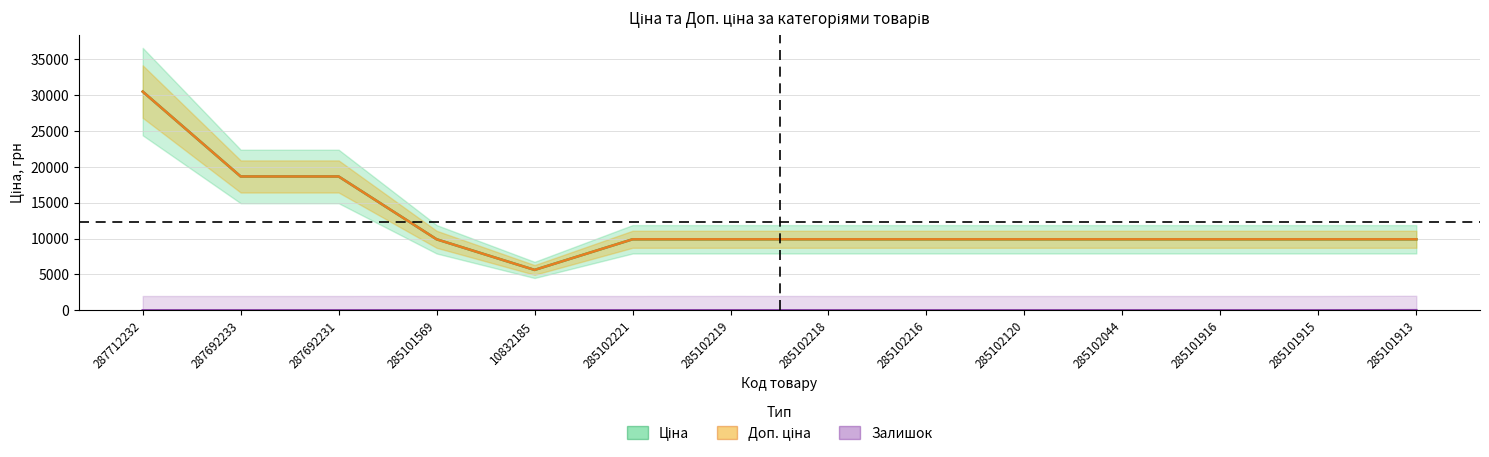

Which series has the largest range (max minus min)?

Ціна